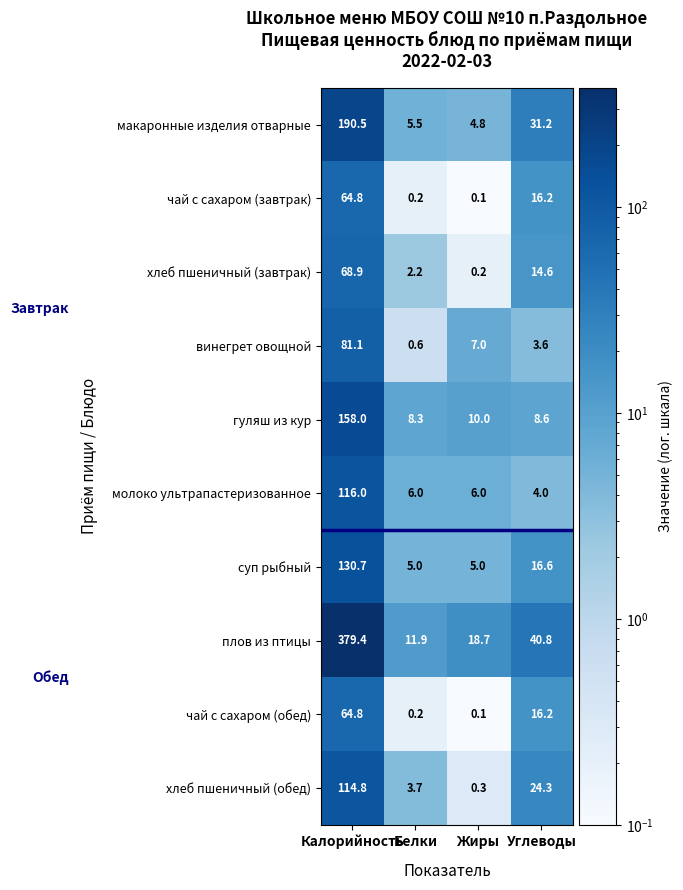

The молоко ультрапастеризованное series shows 6.0 at Белки. True or false?

True